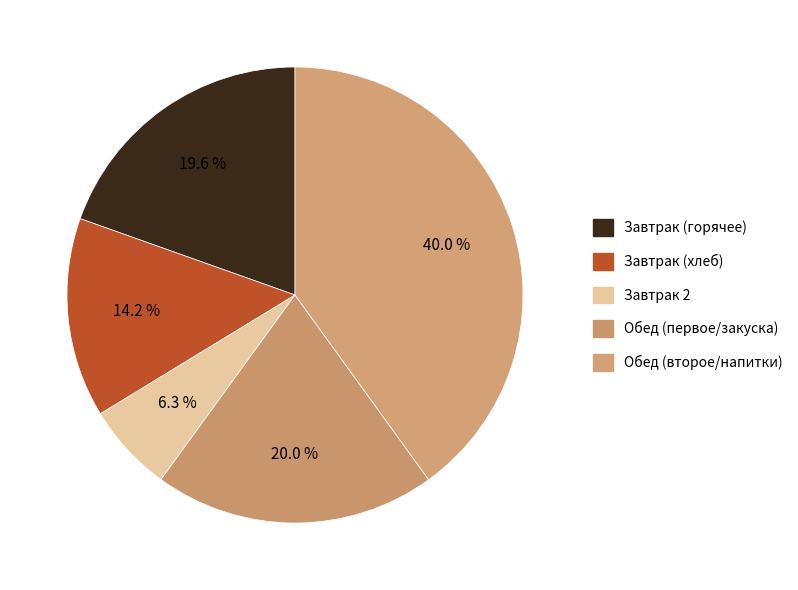

What is the smallest slice in the pie chart?

Завтрак 2